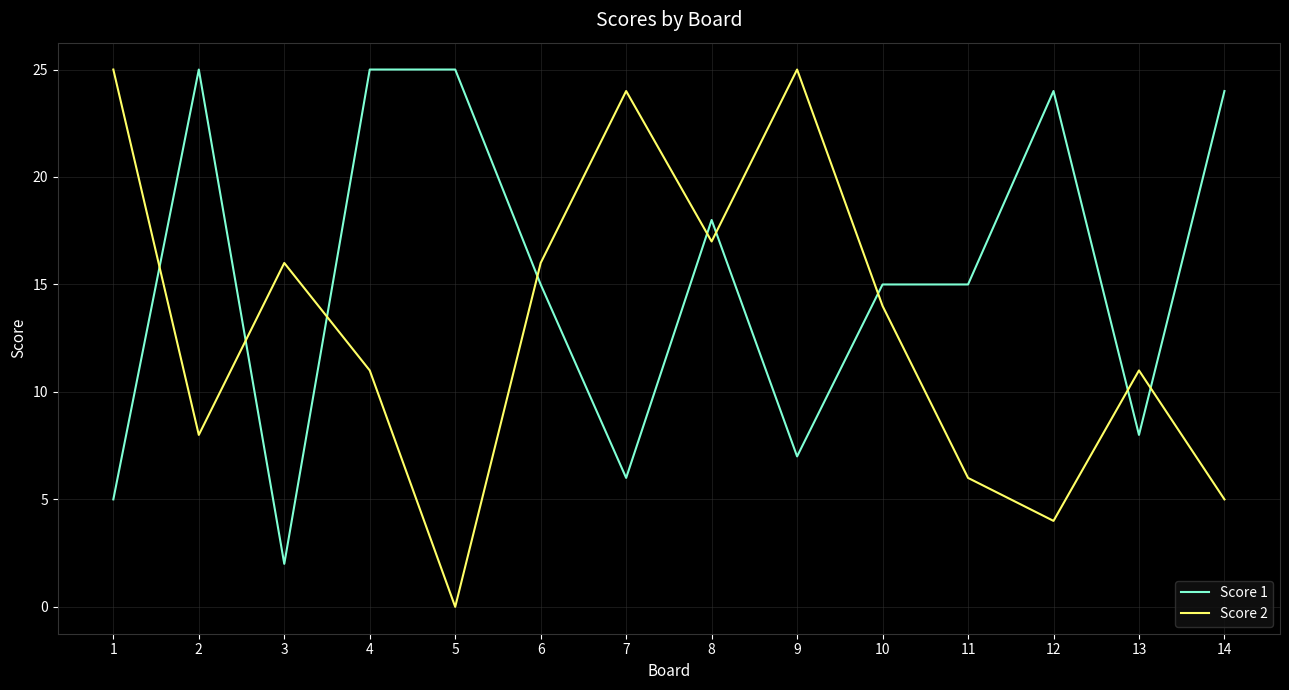

At 12, list the series in order from largest to smallest.

Score 1, Score 2